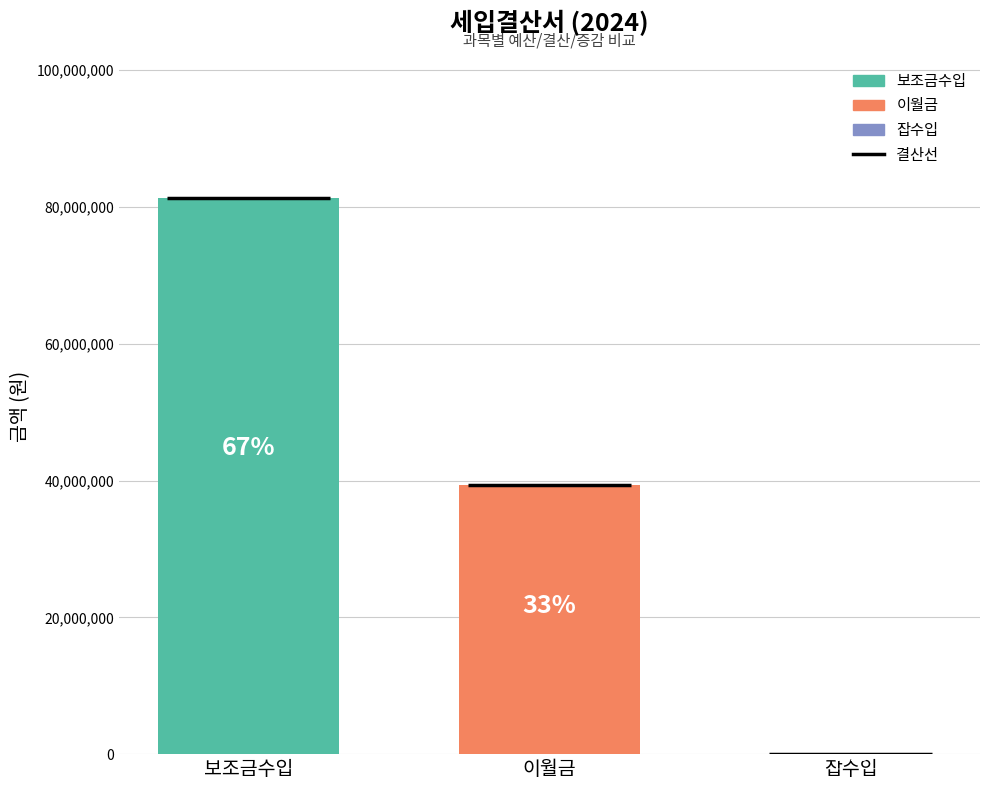

How many bars are there in total?

3